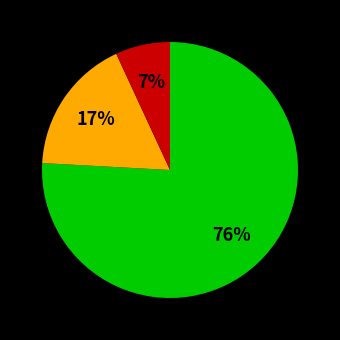

Is there any slice that represents more than half of the pie?

Yes